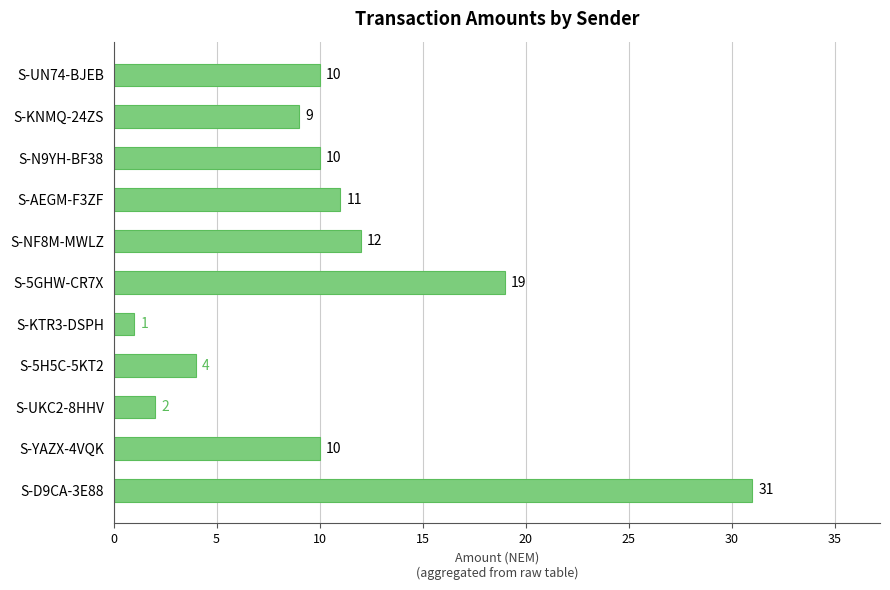

What is the ratio of the value at S-5H5C-5KT2 to the value at S-AEGM-F3ZF?

0.4